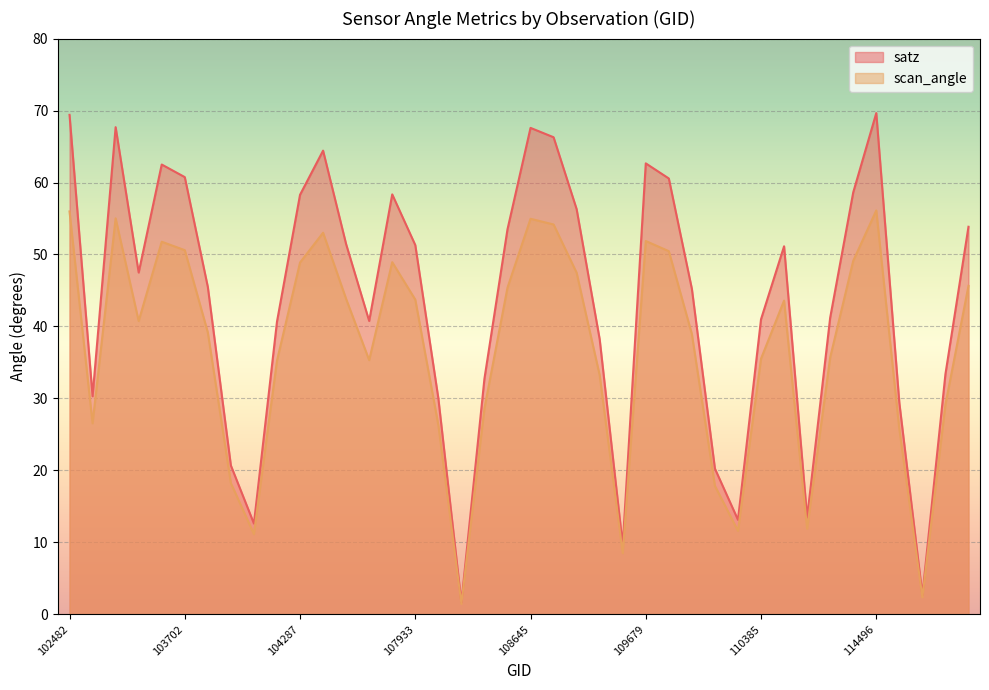

Rank the categories by satz value from lowest to highest.

108281, 114731, 109157, 104054, 110213, 2933, 2276, 103936, 114617, 108103, 539, 108455, 114845, 108985, 104170, 107573, 110385, 114267, 109866, 103818, 103574, 110745, 107933, 104414, 108632, 114958, 108816, 104287, 107744, 114382, 109691, 103702, 103694, 109679, 104295, 108802, 108645, 102980, 102482, 114496